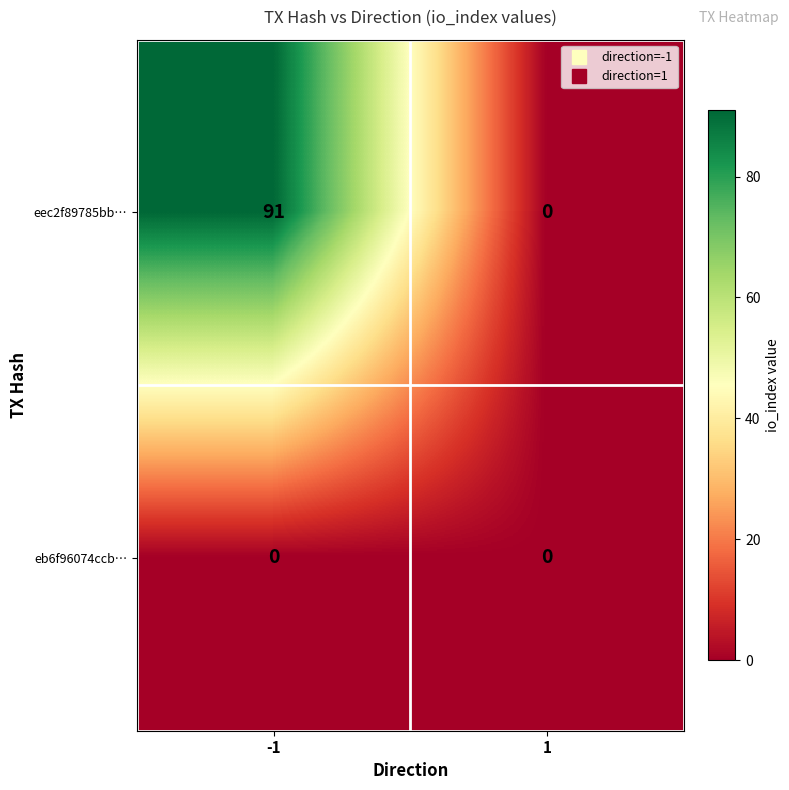

List the series in order of their peak value, lowest first.

eb6f96074ccb…, eec2f89785bb…